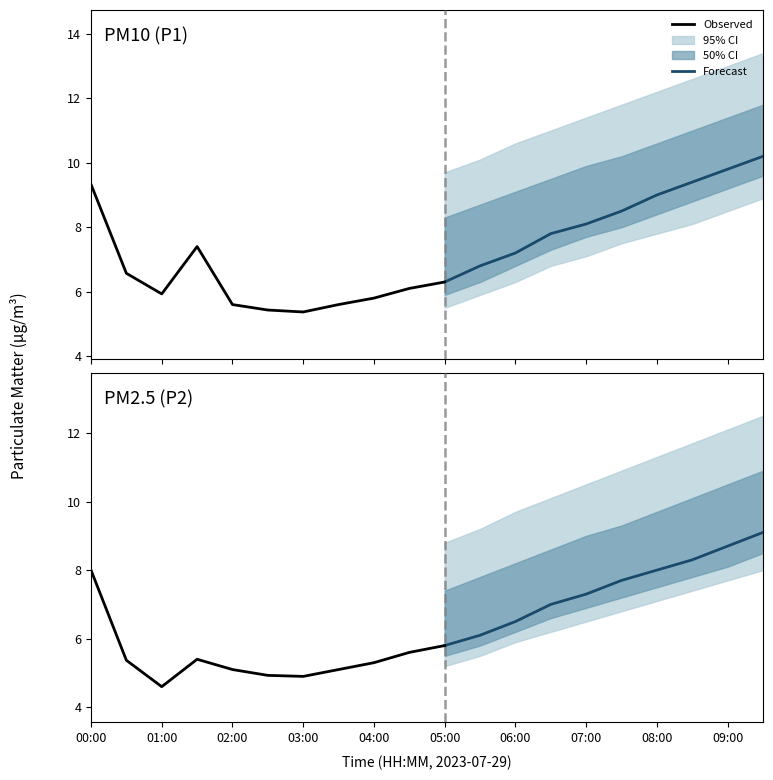

What is the minimum value for P1?

5.4